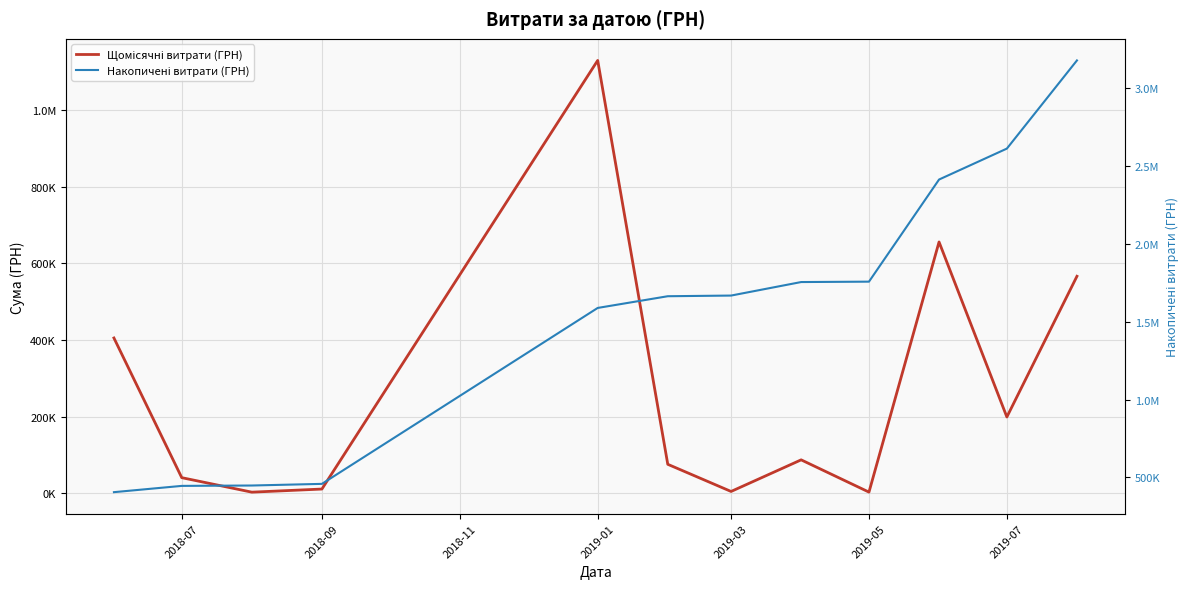

What are all the series names shown in the legend?

Щомісячні витрати (ГРН), Накопичені витрати (ГРН)